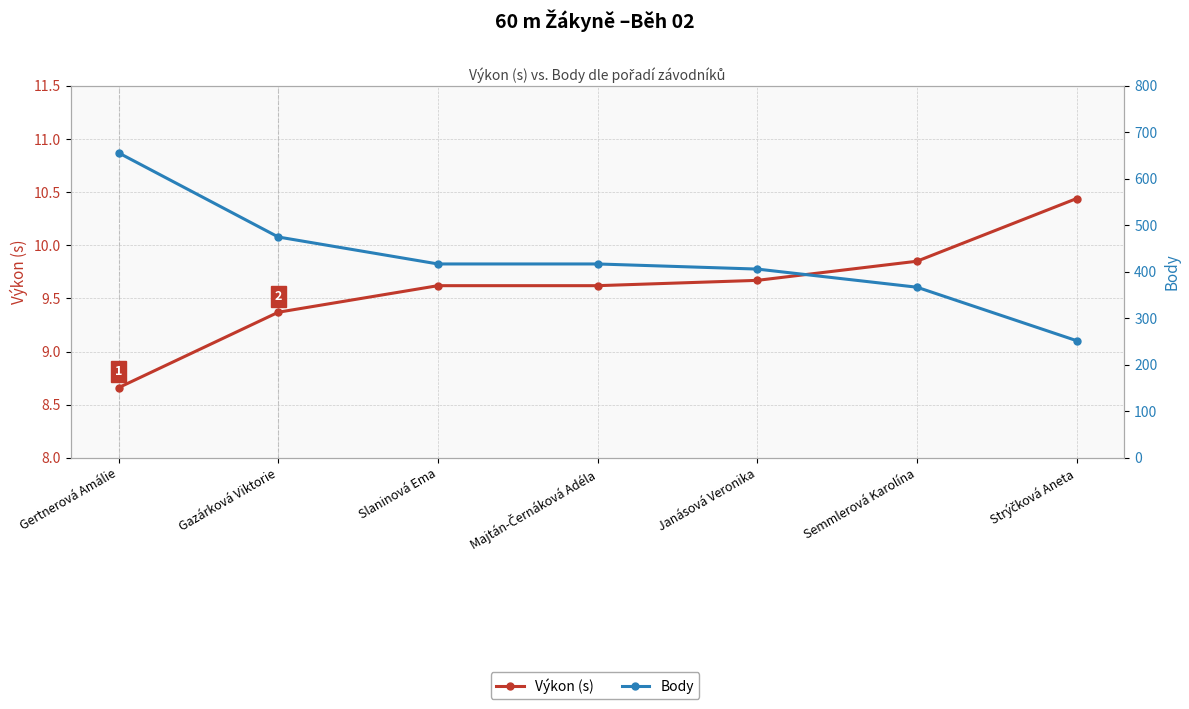

What is the sum of all Body values?

2990.0